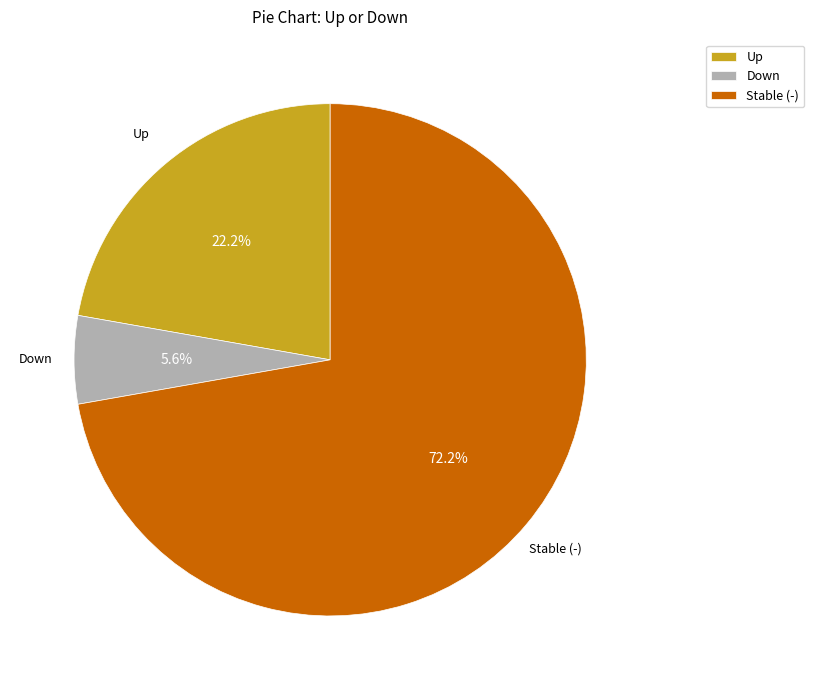

Approximately how many times larger is the value at Up compared to Stable (-)?

0.3